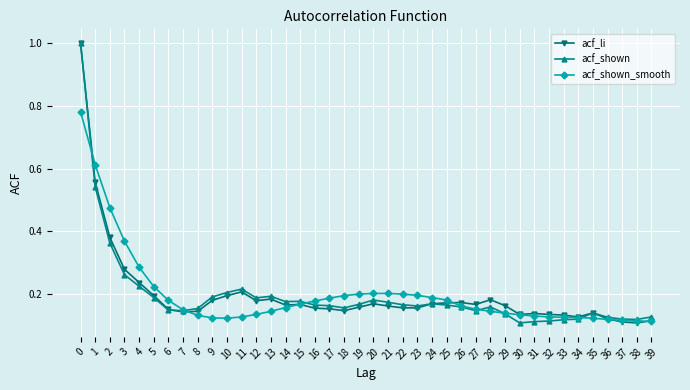

Is the value of acf_shown at 14 greater than the value of acf_shown_smooth at 31?

Yes